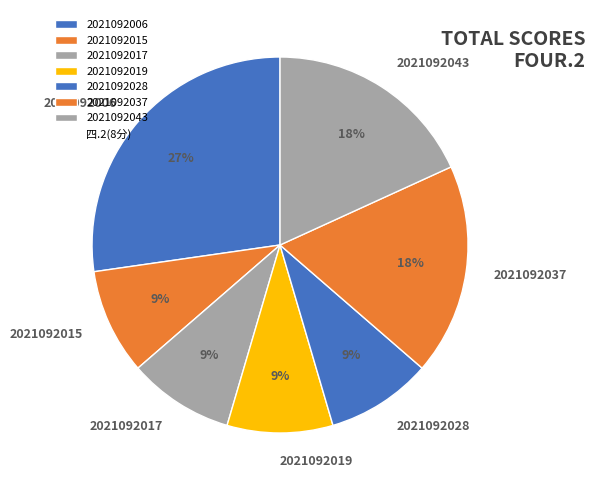

Is it true that 2021092043 is 7% of the pie?

False